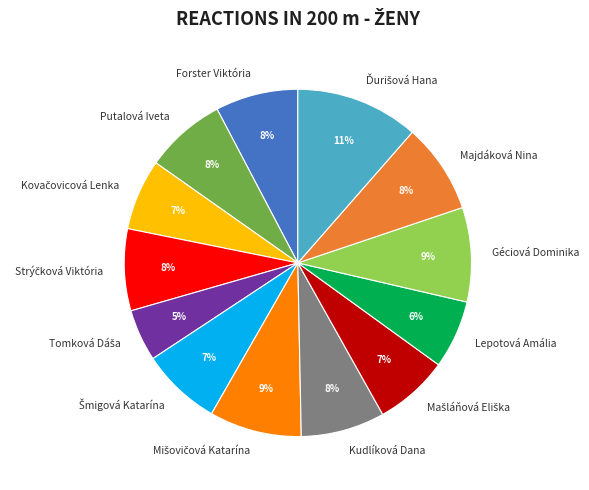

The Lepotová Amália slice represents 12% of the pie. True or false?

False